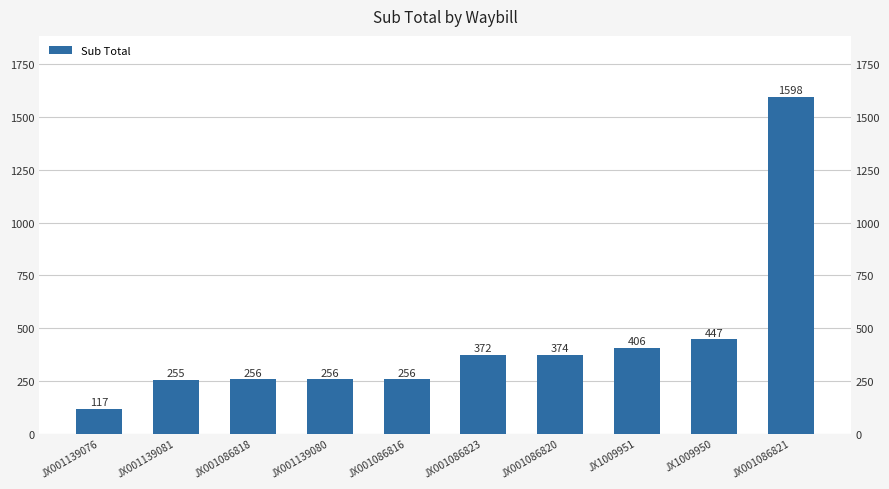

What position from the right is JX1009950?

2